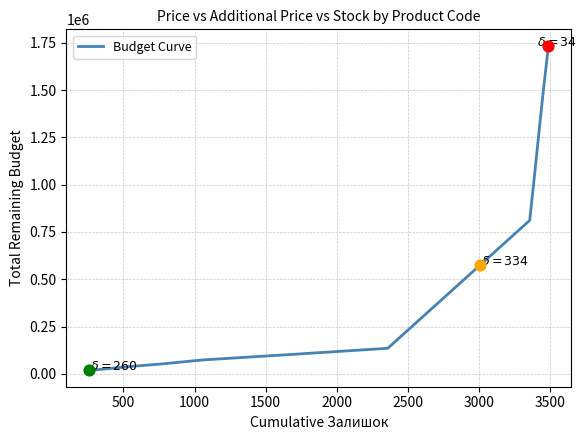

What is the maximum value shown in the chart?

1735106.5